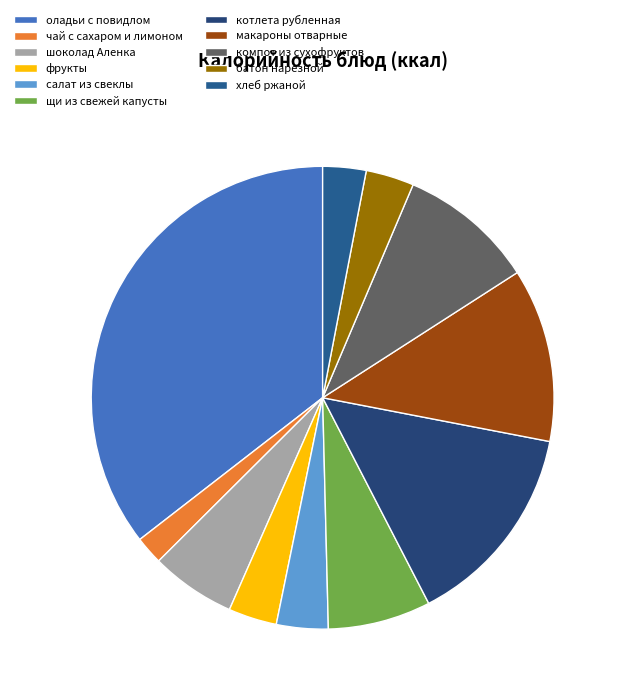

Count the number of slices in the pie.

11